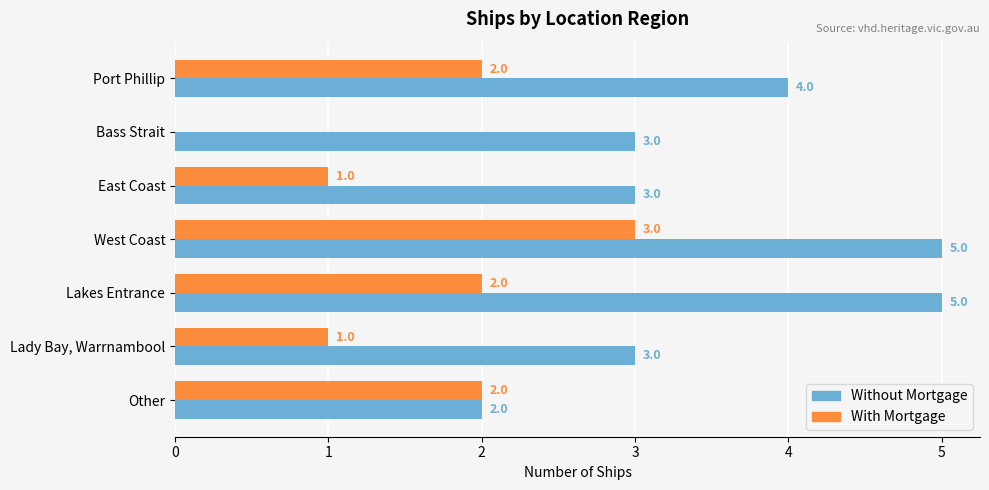

How many distinct data groups are displayed?

2